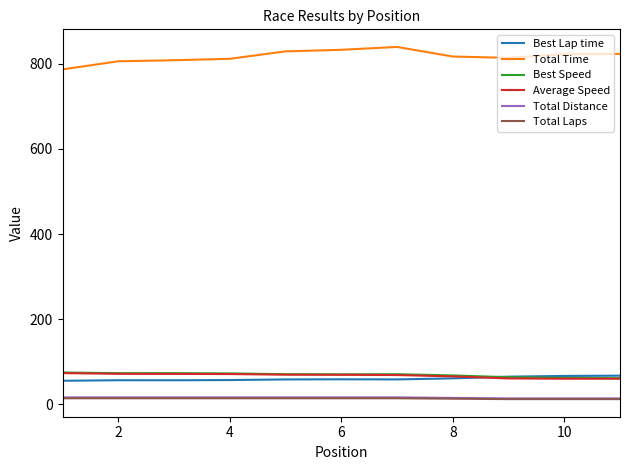

What is the greatest value displayed?

839.6